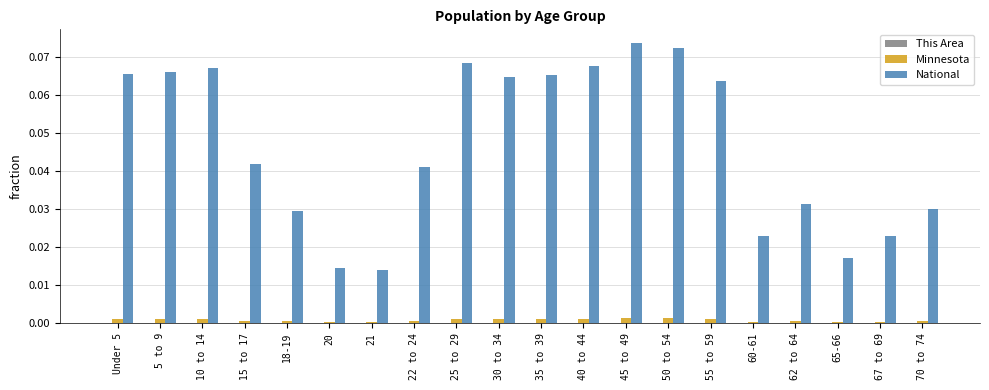

Which series has the largest total across all categories?

National